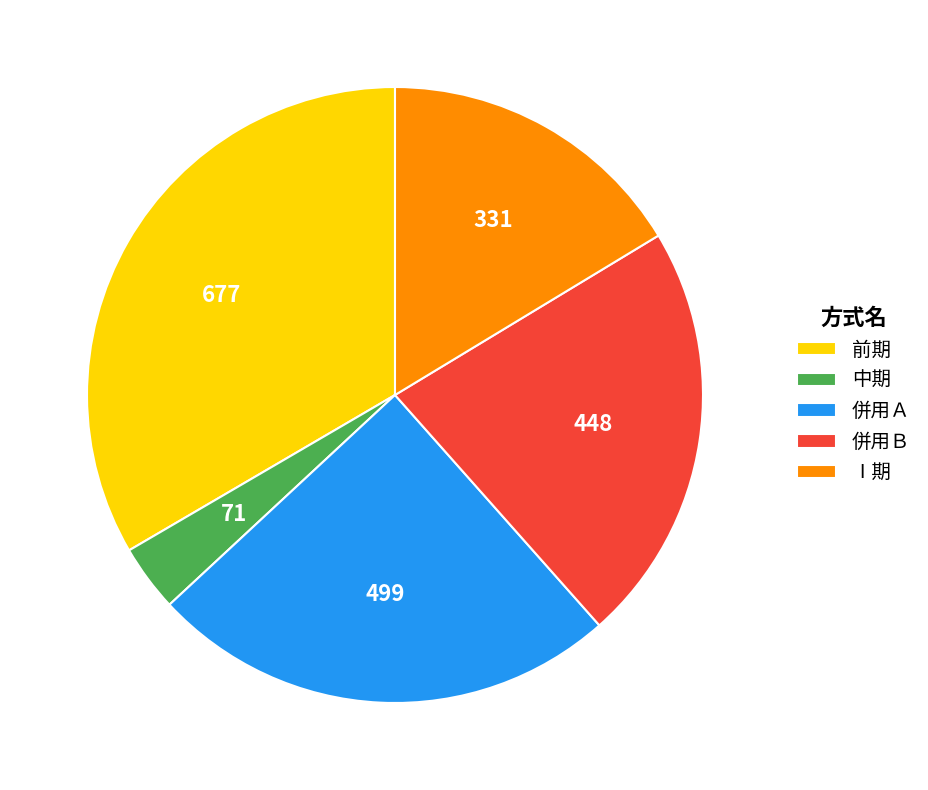

Is there a majority slice in this chart?

No